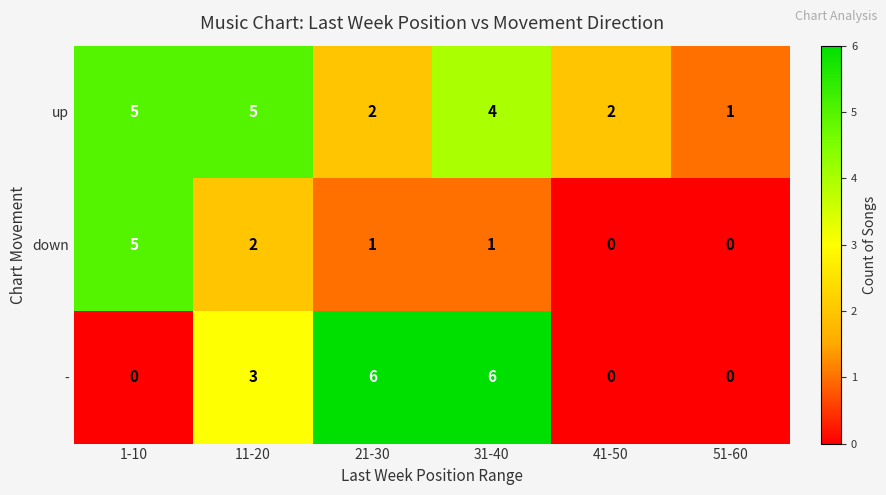

Which series has the largest total across all categories?

up